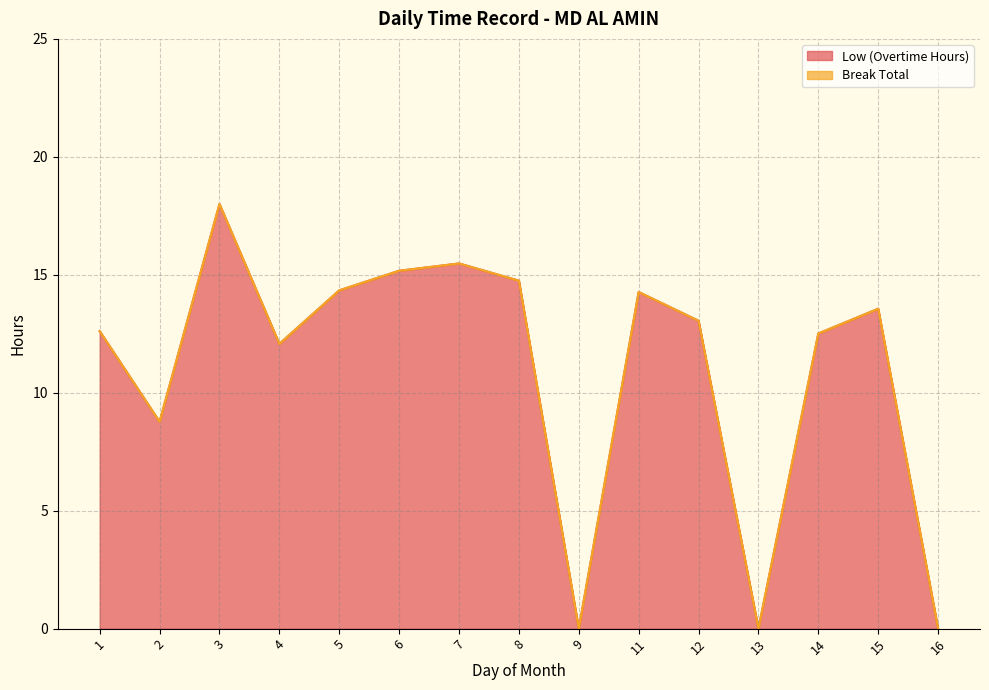

Reading left to right, extract all data points from this chart.

1=12.6	2=8.8	3=18.0	4=12.1	5=14.3	6=15.2	7=15.5	8=14.8	9=0.0	11=14.3	12=13.1	13=0.0	14=12.5	15=13.6	16=0.0